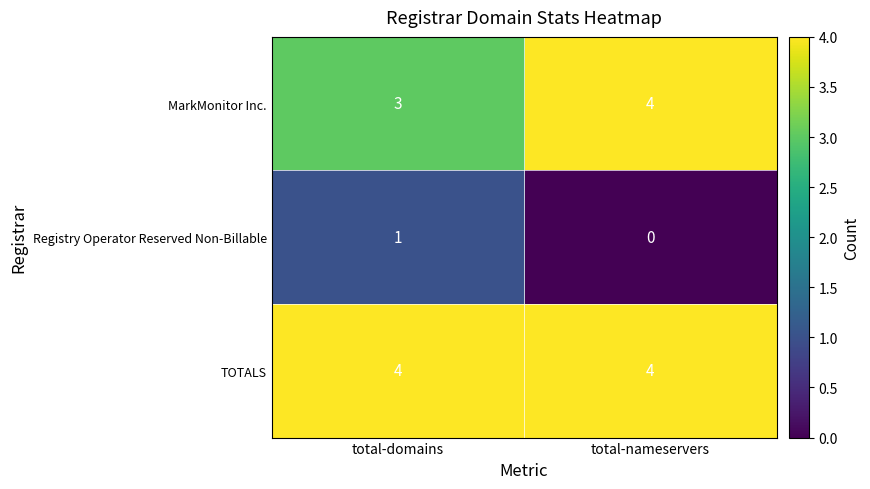

Reading right to left, list all the values displayed in this chart.

MarkMonitor Inc.: total-nameservers=4	total-domains=3
Registry Operator Reserved Non-Billable: total-nameservers=0	total-domains=1
TOTALS: total-nameservers=4	total-domains=4